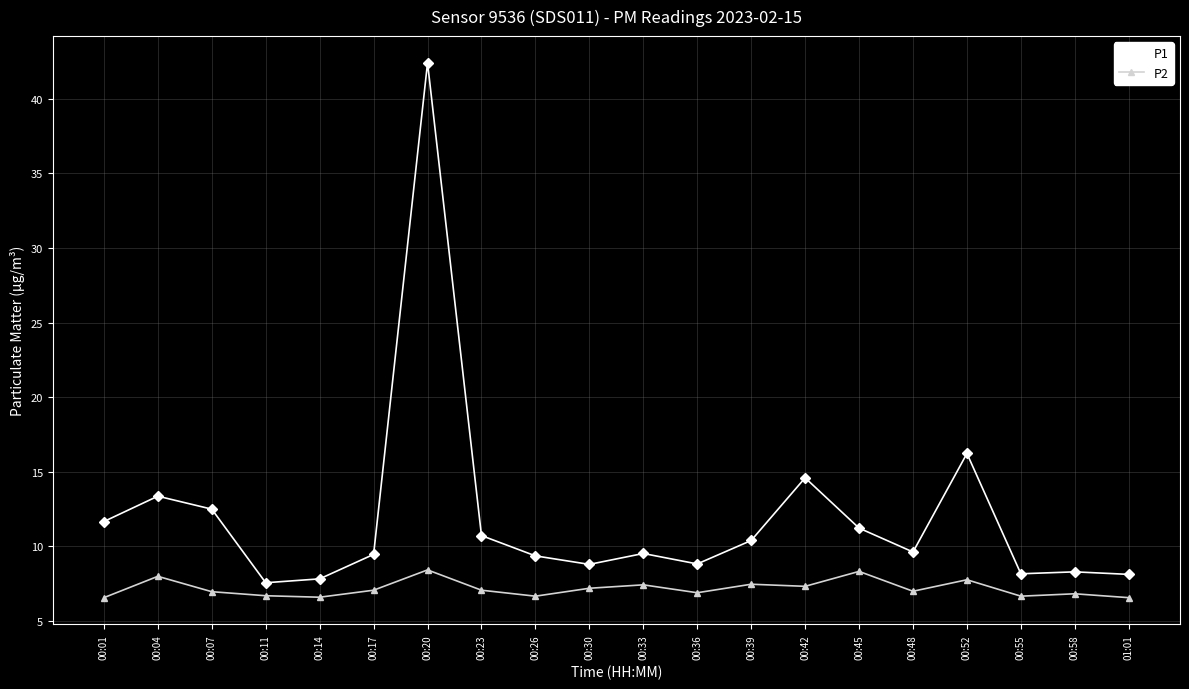

What is the total value across all series at 00:42?

21.9